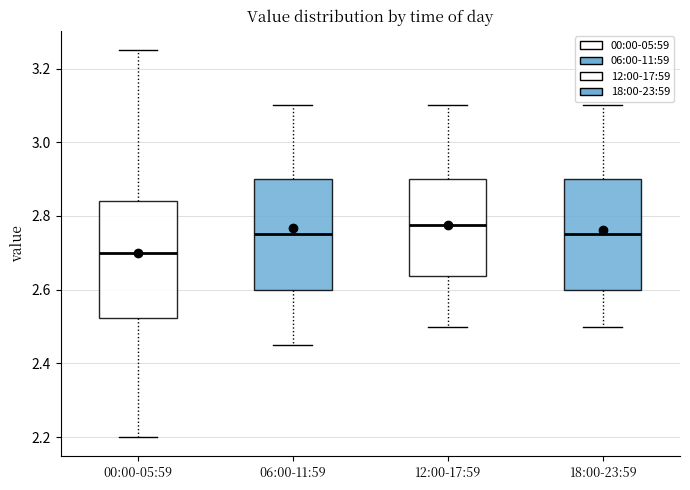

Which box's median line is the highest?

12:00-17:59